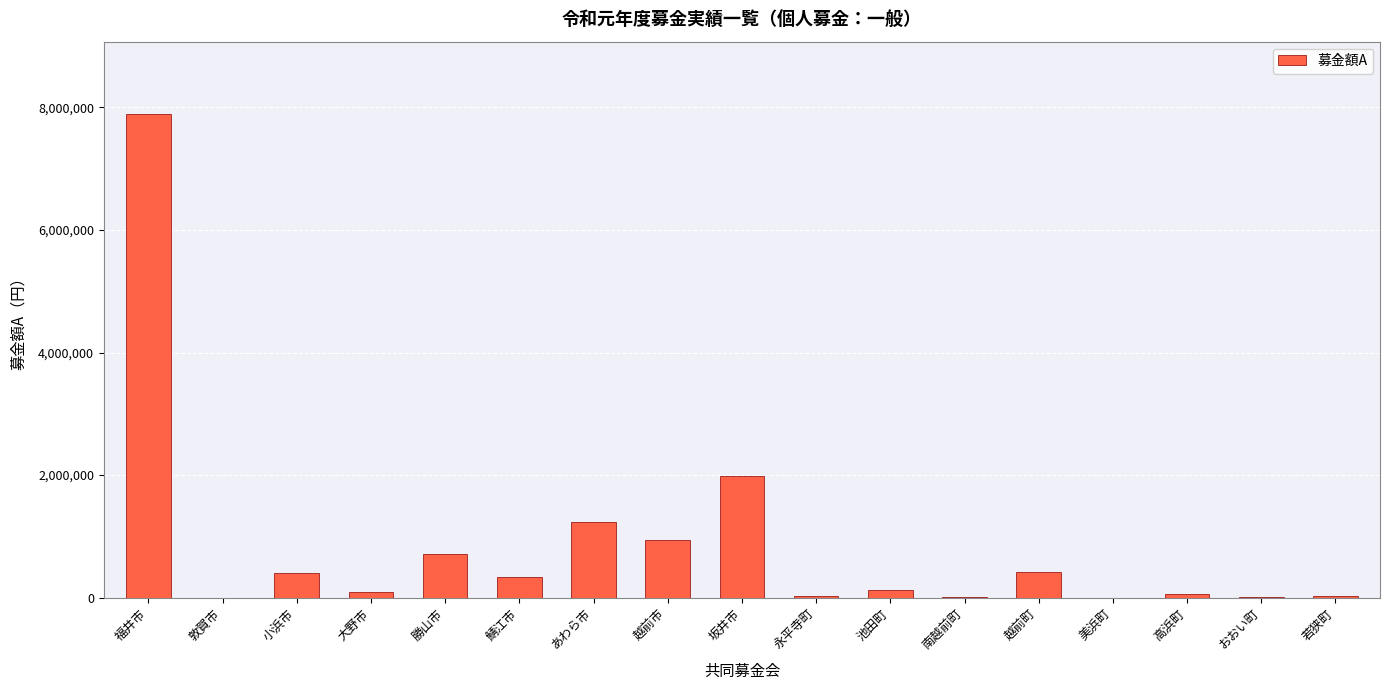

What is the approximate value at 南越前町, to the nearest 100?

17300